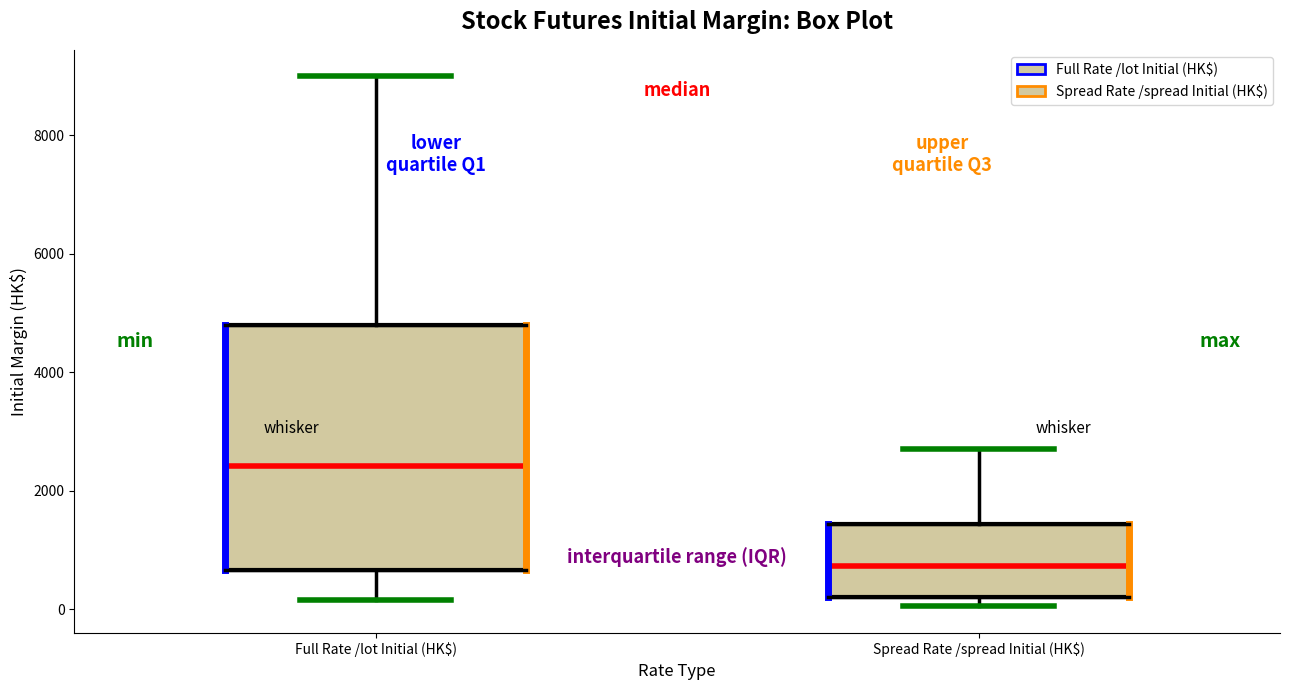

Reading left to right, transcribe this box plot: for each box, give where its median line is, the range the box spans, and where its two whiskers end, as read against the y-axis. The values are not printed on the chart, so give them approximately, as read against the axis.

Full Rate /lot Initial (HK$): median 2400, box 600 to 4800, whiskers 200 to 9000
Spread Rate /spread Initial (HK$): median 800, box 200 to 1400, whiskers 0 to 2600